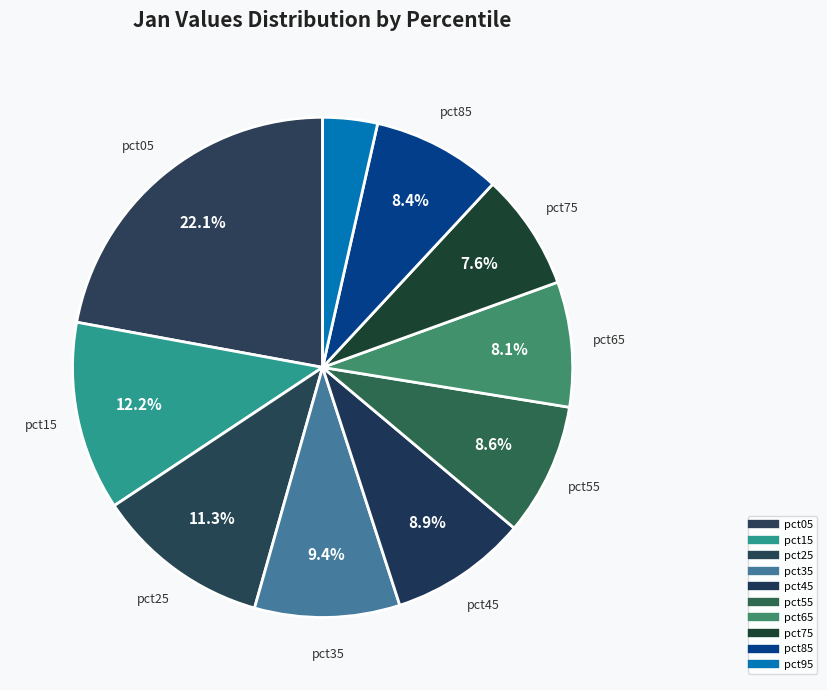

How many slices are in this pie chart?

10